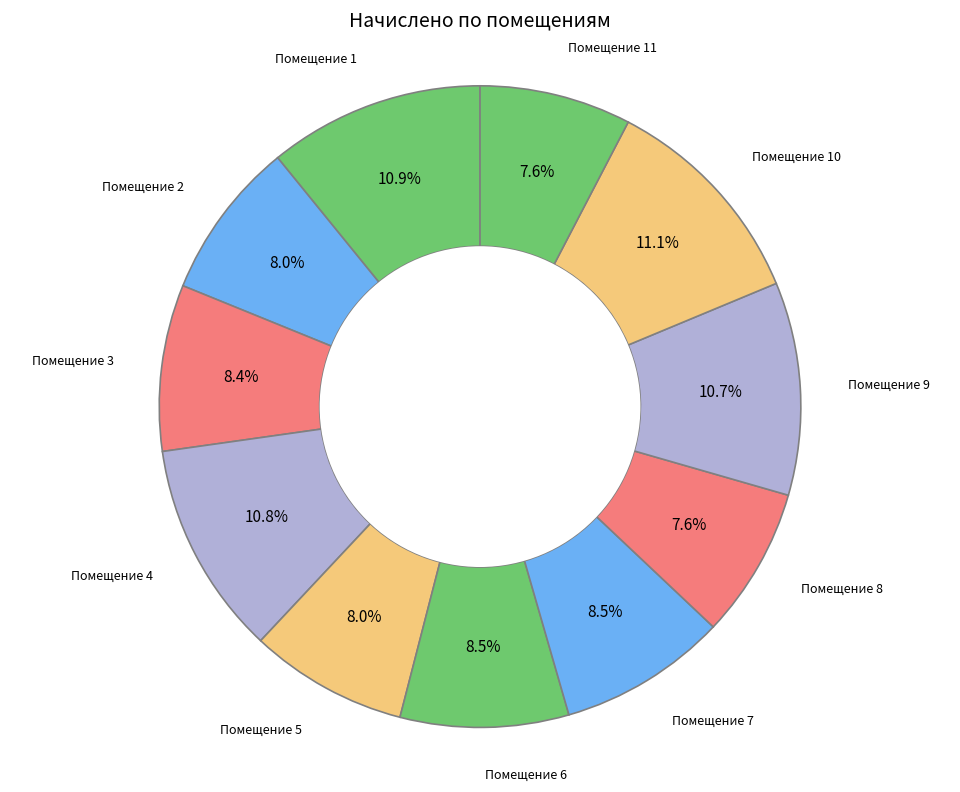

Which category has the biggest portion of the pie?

10